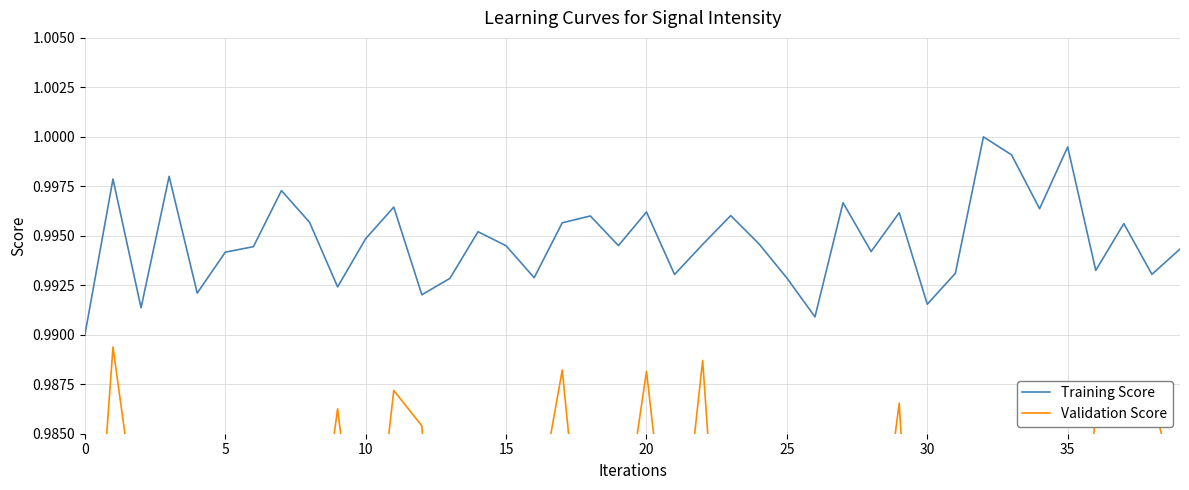

Rank the series by their maximum value, from lowest to highest.

Validation Score, Training Score